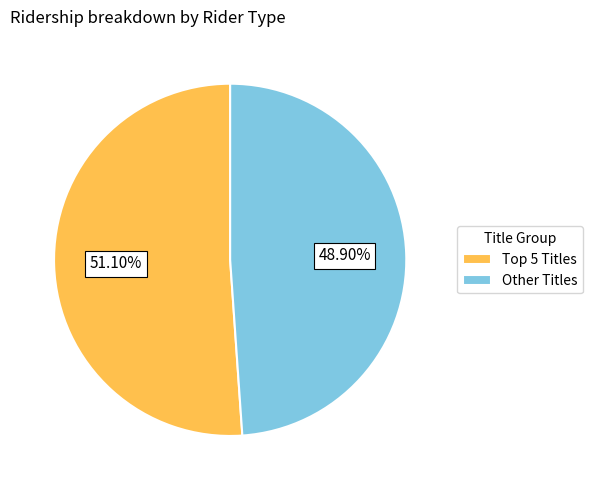

Count the number of slices in the pie.

2